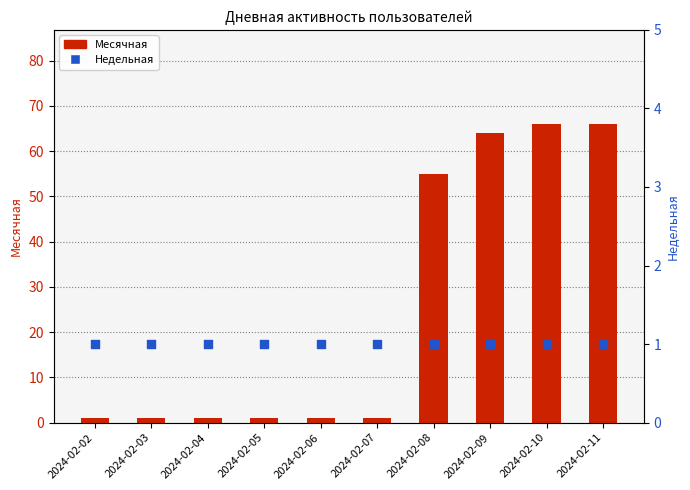

Which series reaches the maximum Y coordinate?

Месячная